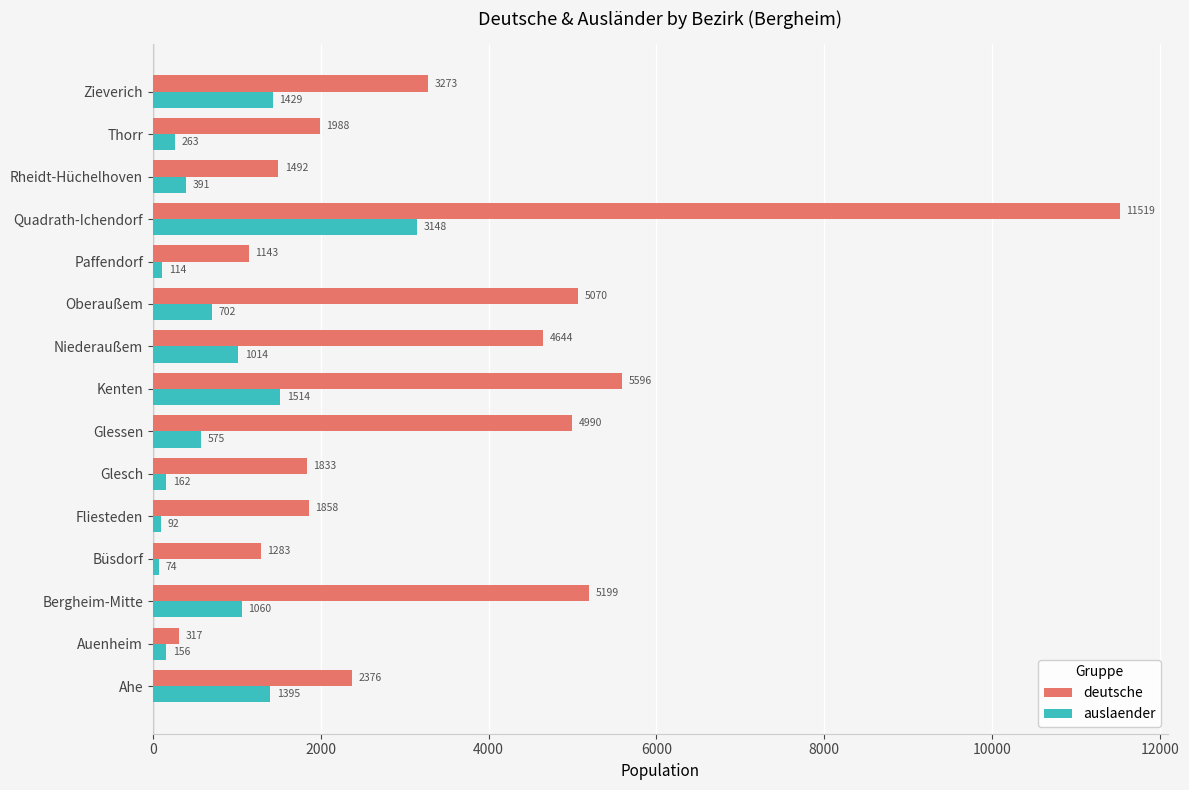

The value of deutsche at Oberaußem is 5070. True or false?

True